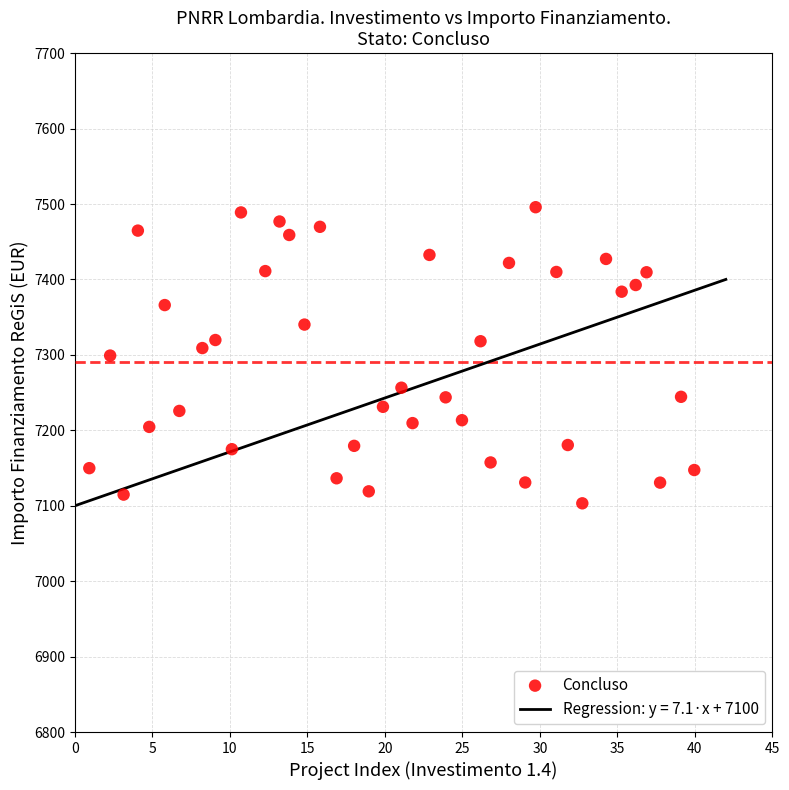

What is the range of X values (max minus min)?

39.0